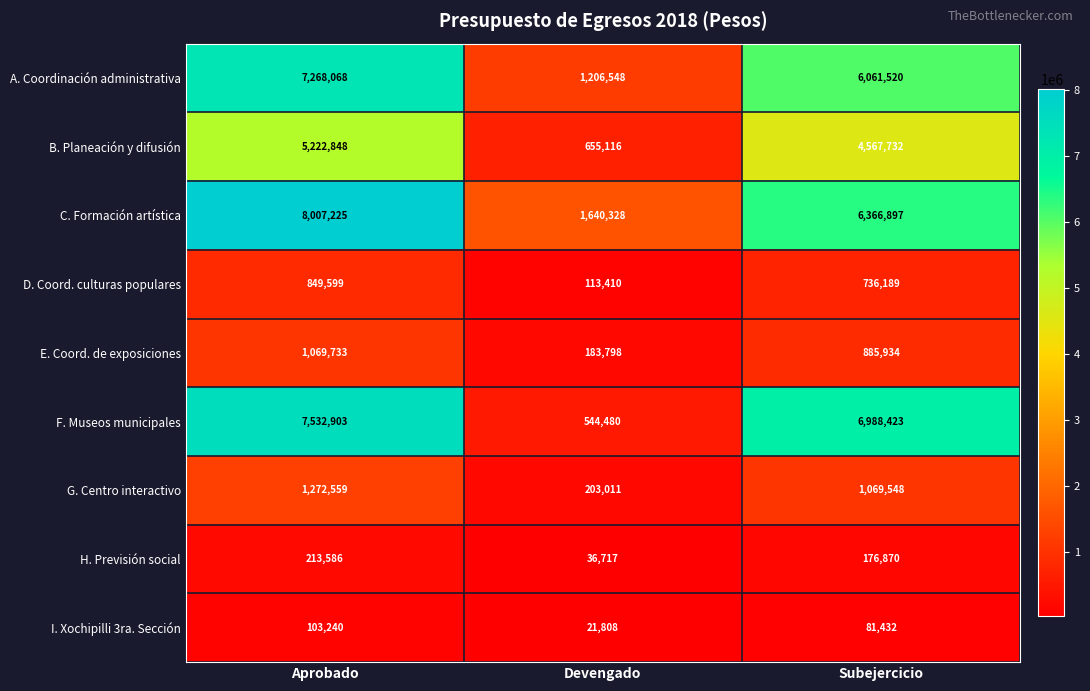

Reading left to right, list all the values displayed in this chart.

A. Coordinación administrativa: 7268068	1206548	6061520
B. Planeación y difusión: 5222848	655116	4567732
C. Formación artística: 8007225	1640328	6366897
D. Coord. culturas populares: 849599	113410	736189
E. Coord. de exposiciones: 1069733	183798	885934
F. Museos municipales: 7532903	544480	6988423
G. Centro interactivo: 1272559	203011	1069548
H. Previsión social: 213586	36717	176870
I. Xochipilli 3ra. Sección: 103240	21808	81432